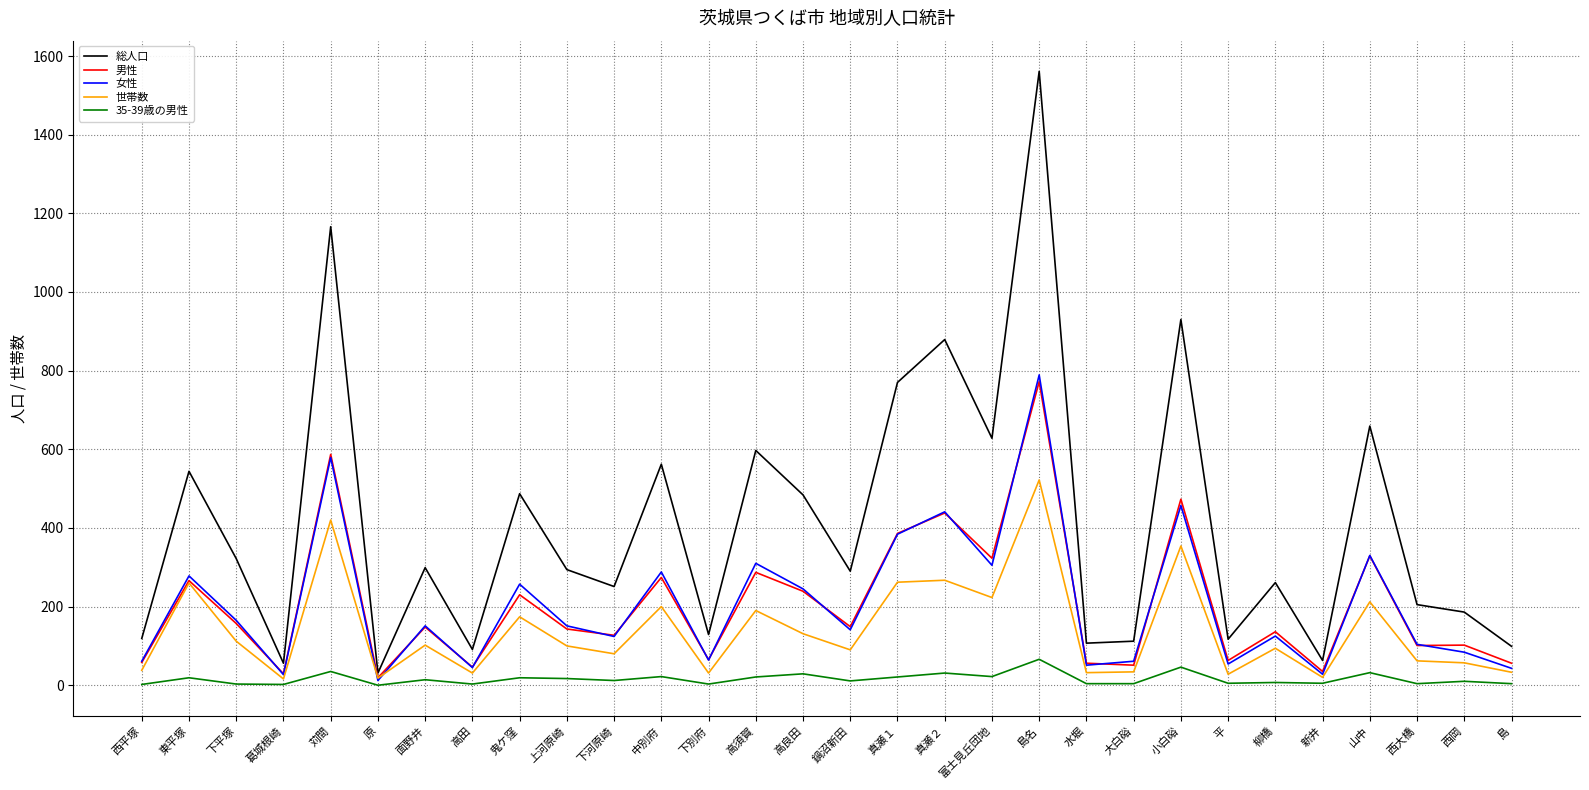

What is the difference between the maximum and minimum values in the 女性 series?

777